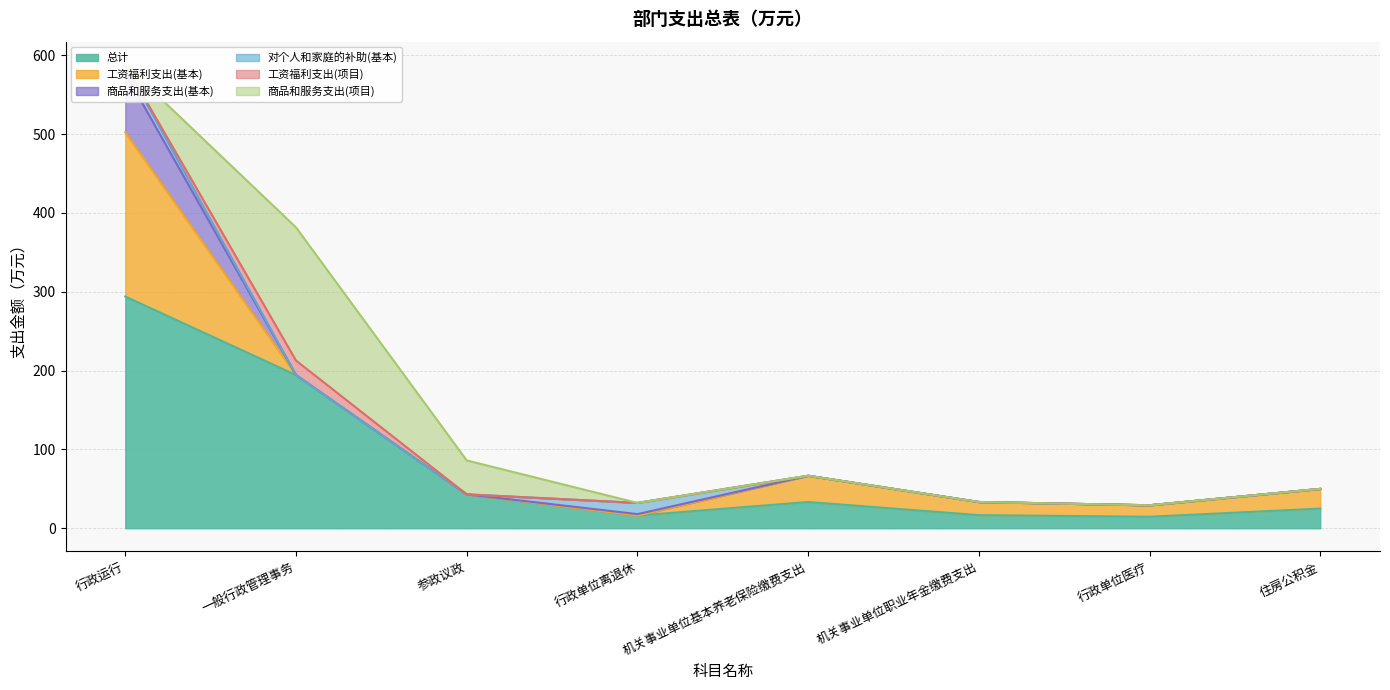

How many intersections are there between 工资福利支出(项目) and 商品和服务支出(基本)?

1